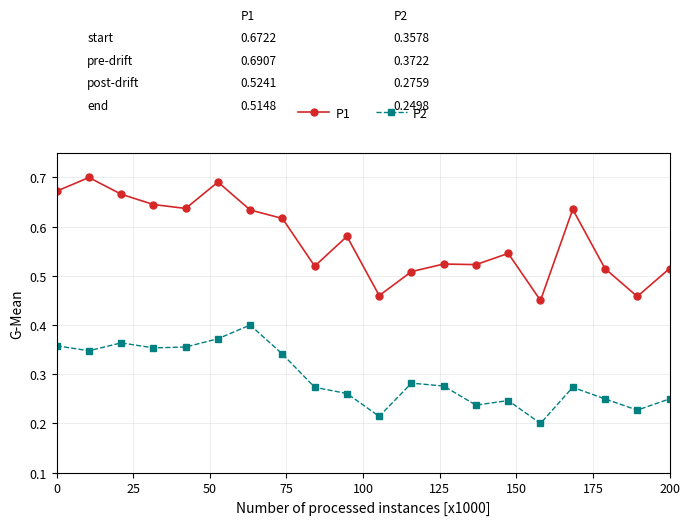

In P1, how many points are lower than both neighbors (excluding endpoints)?

6